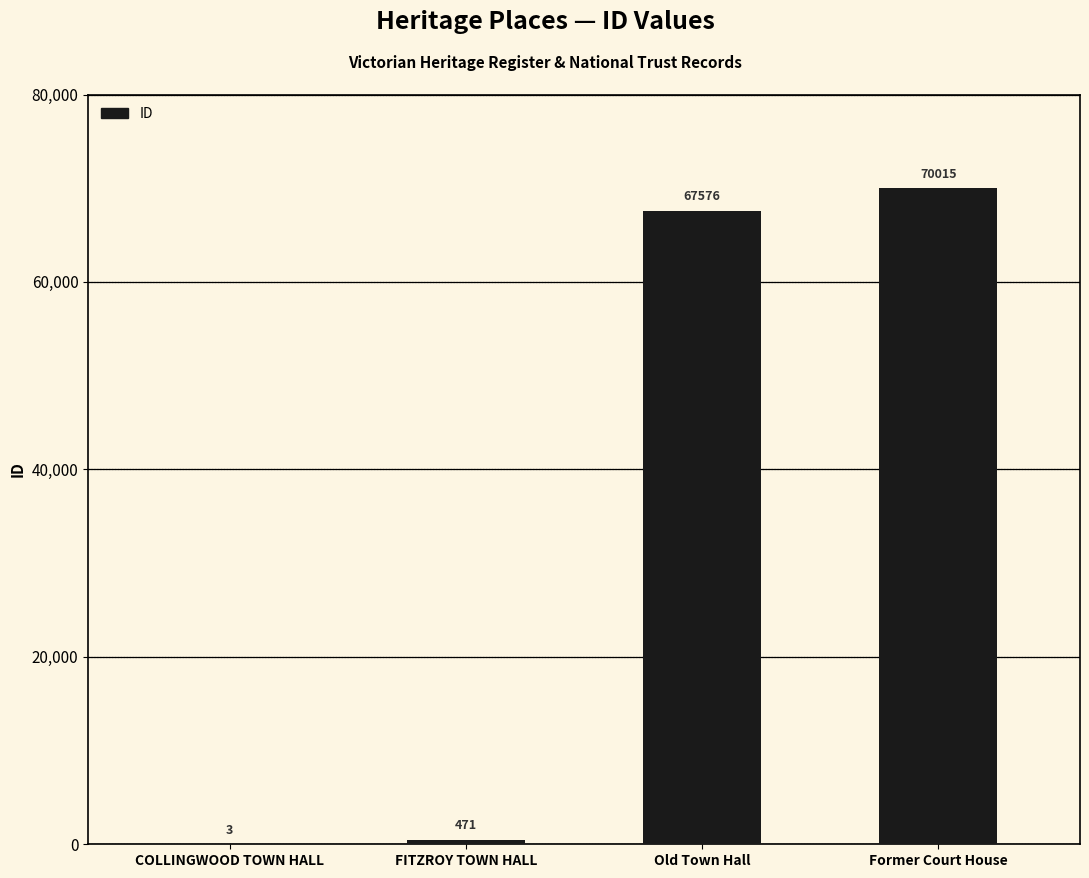

Count the number of data series in this chart.

1